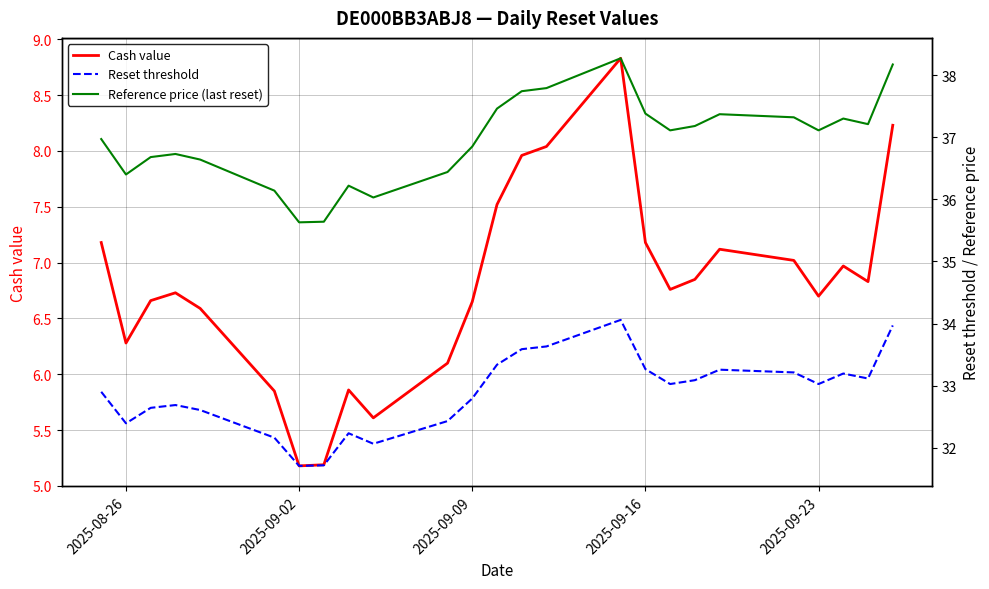

The Cash value series shows 2.3 at 2025-09-16. True or false?

False